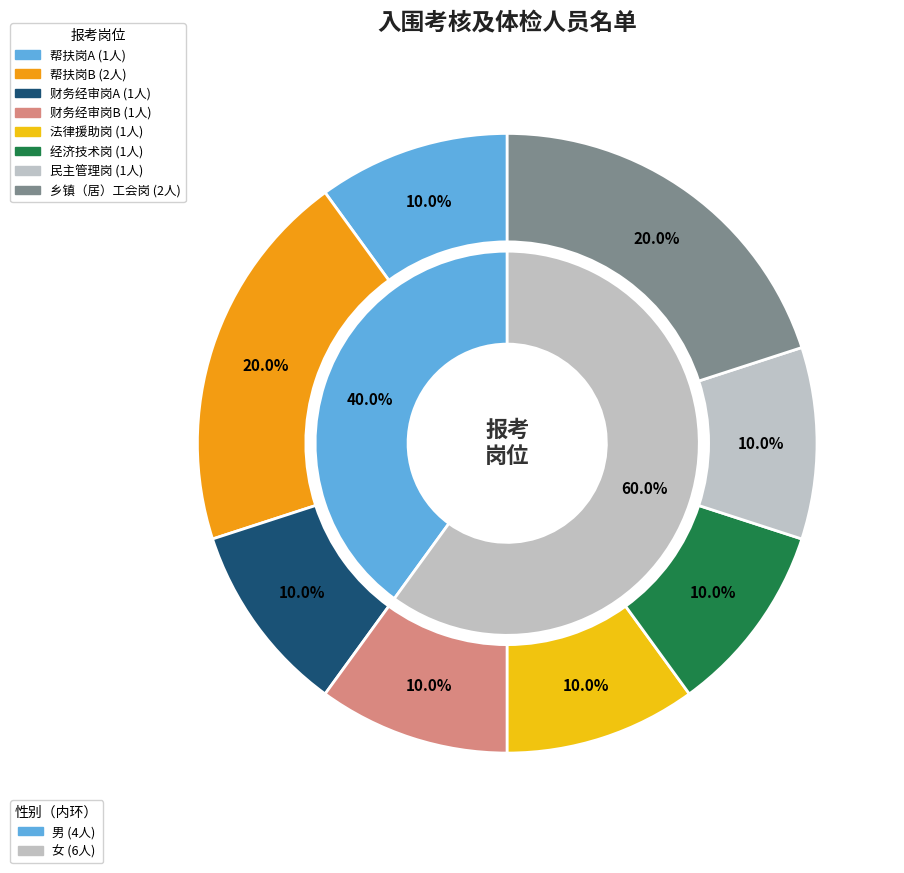

Is the sum of 乡镇（居）工会岗 and 财务经审岗B greater than half?

No